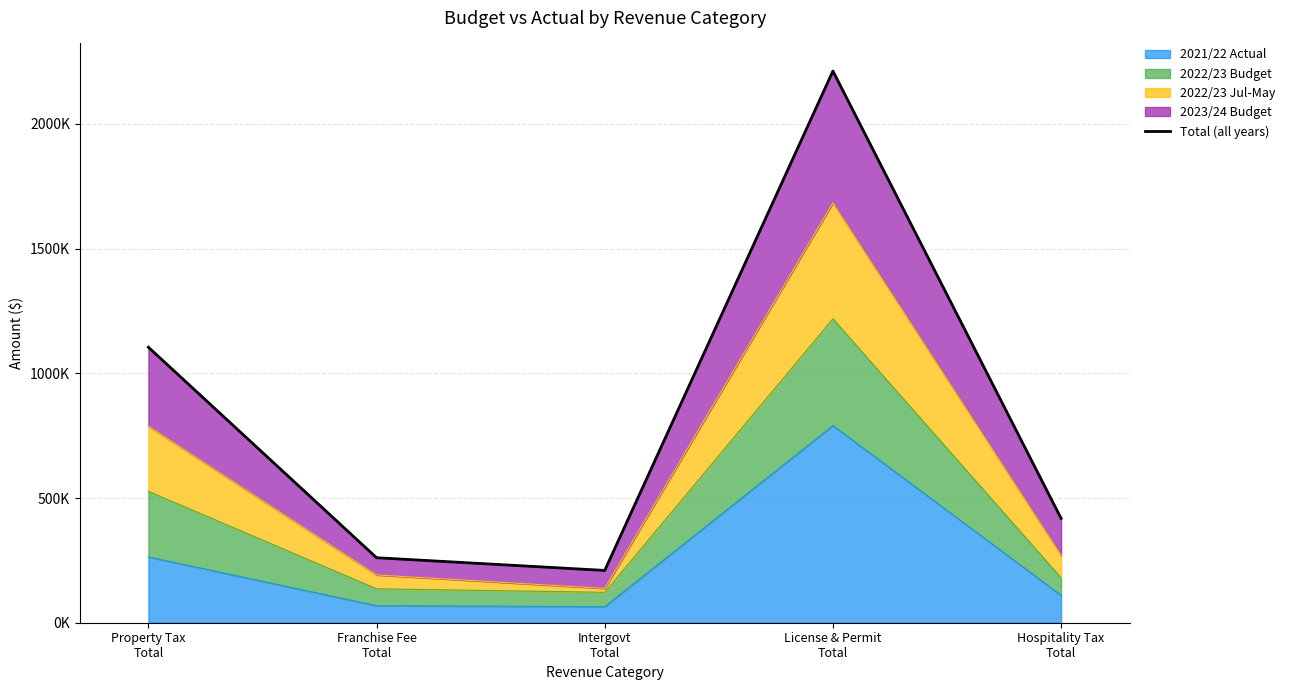

What is the minimum value shown in the chart?

209701.4